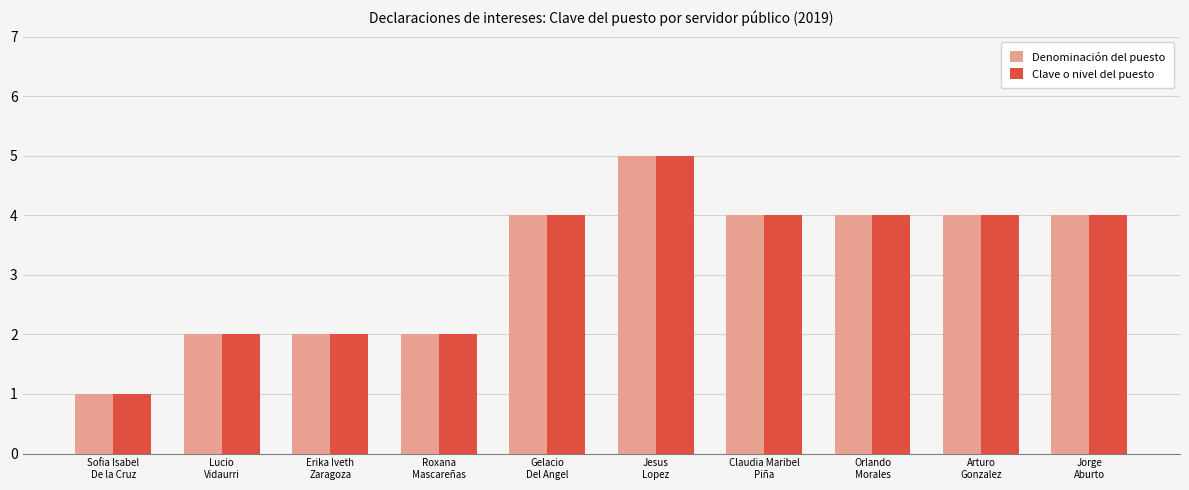

What is the minimum value for Clave o nivel del puesto?

1